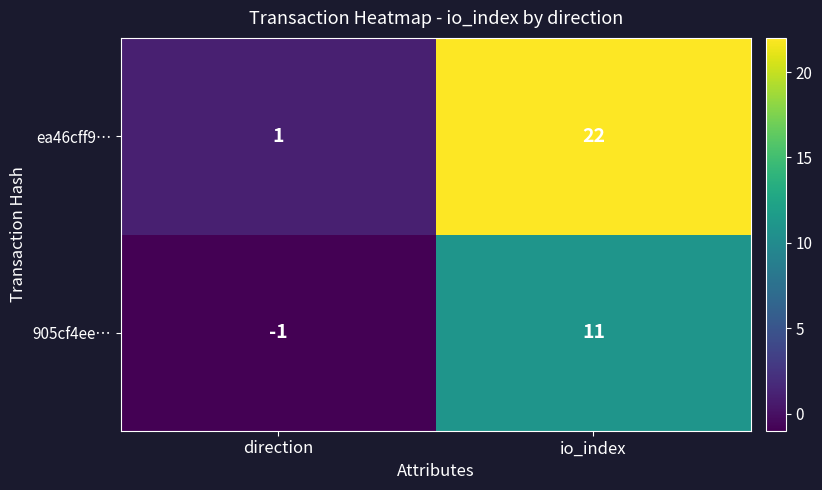

What is the sum of all ea46cff9… values?

23